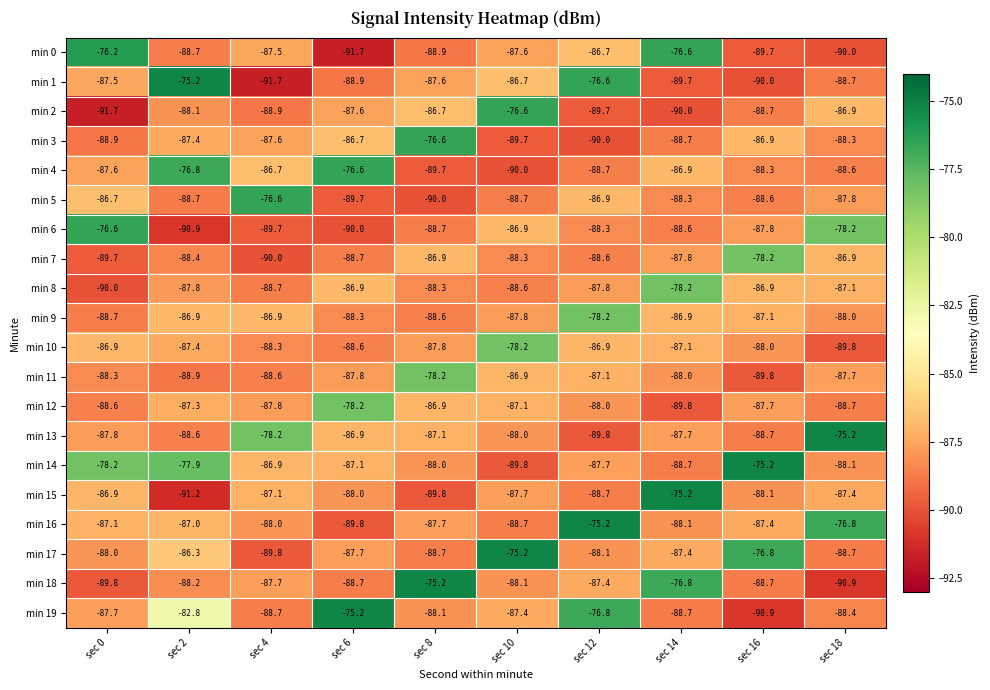

What is the difference between the highest and lowest values at sec 10?

14.8